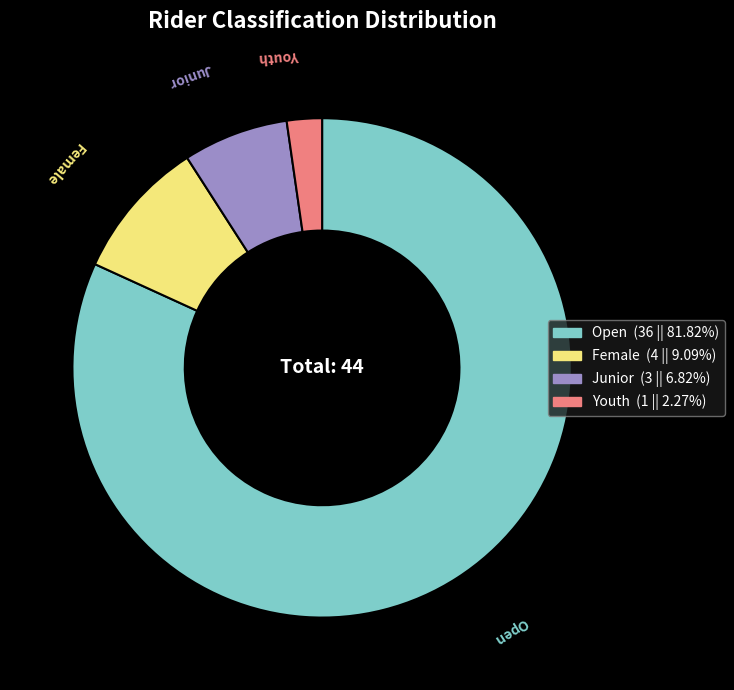

Does any single category account for the majority?

Yes